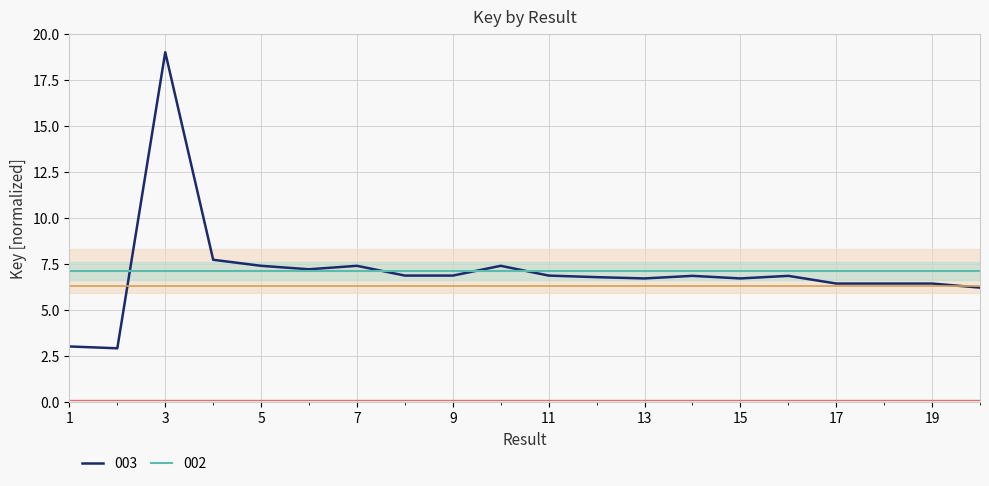

At which label does the data first exceed 6?

3